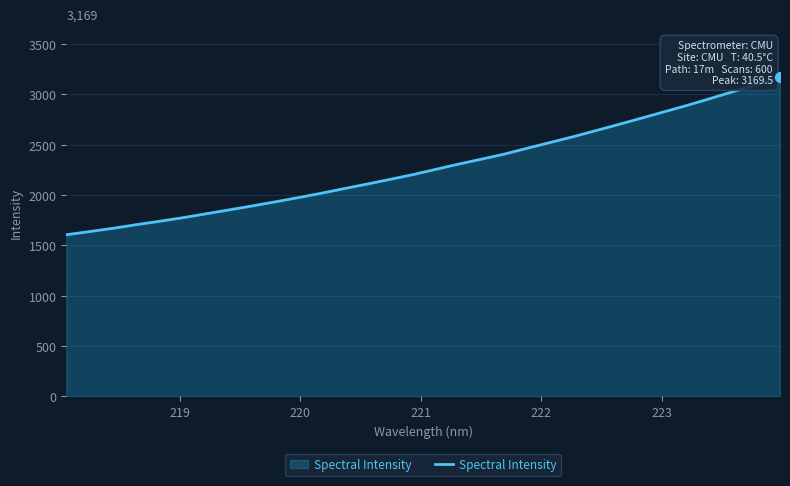

What is the difference between the second highest and second lowest values?

1462.7